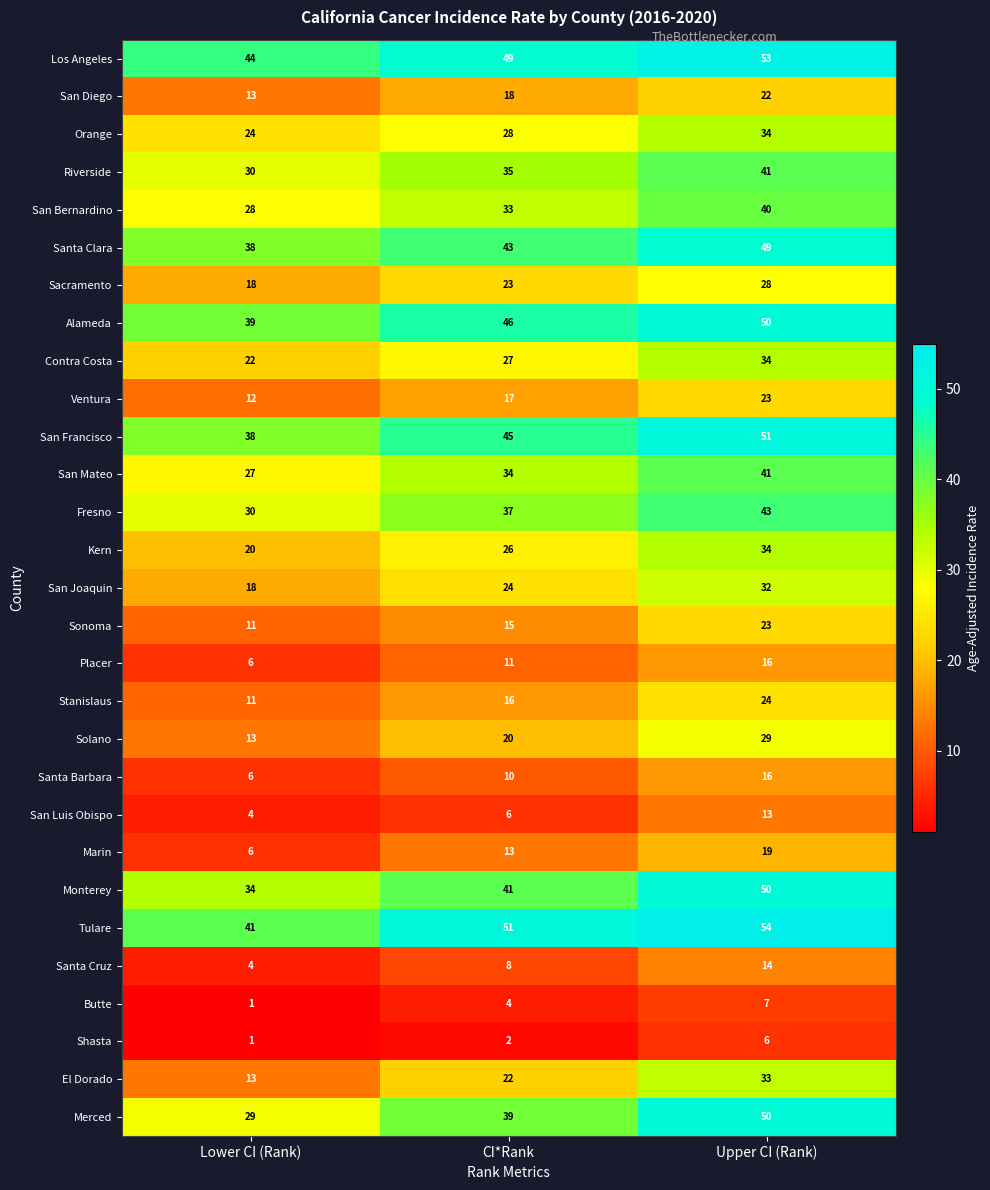

Which series has the largest range (max minus min)?

Merced